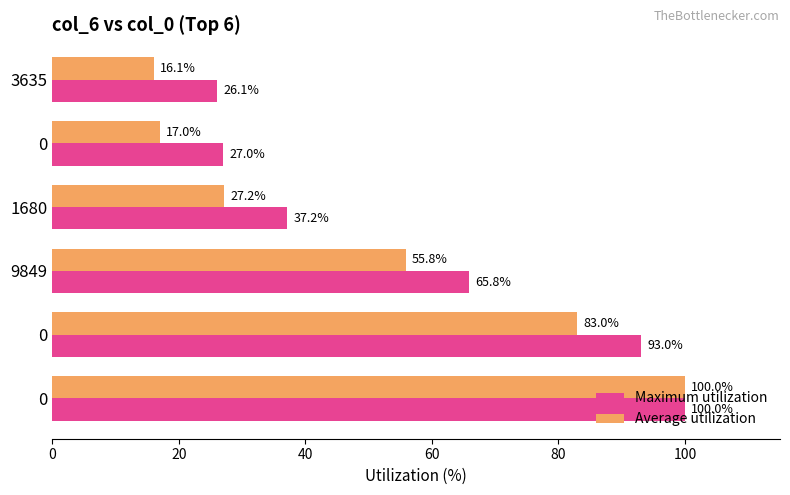

What are all the series names shown in the legend?

Maximum utilization, Average utilization